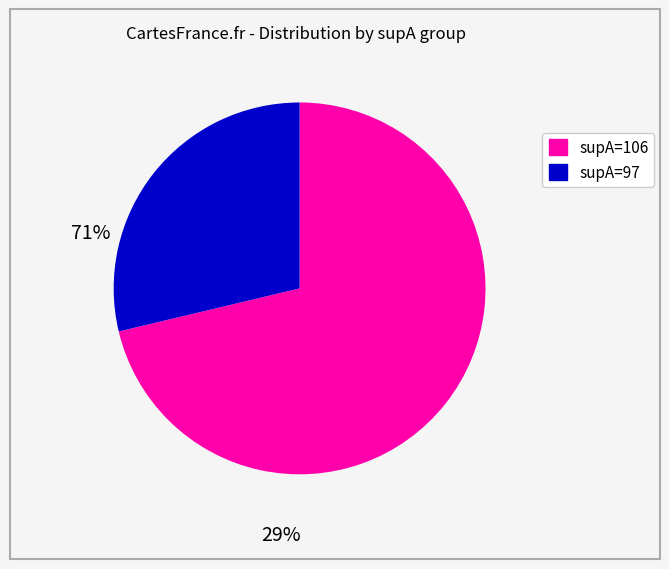

Is there any slice that represents more than half of the pie?

Yes